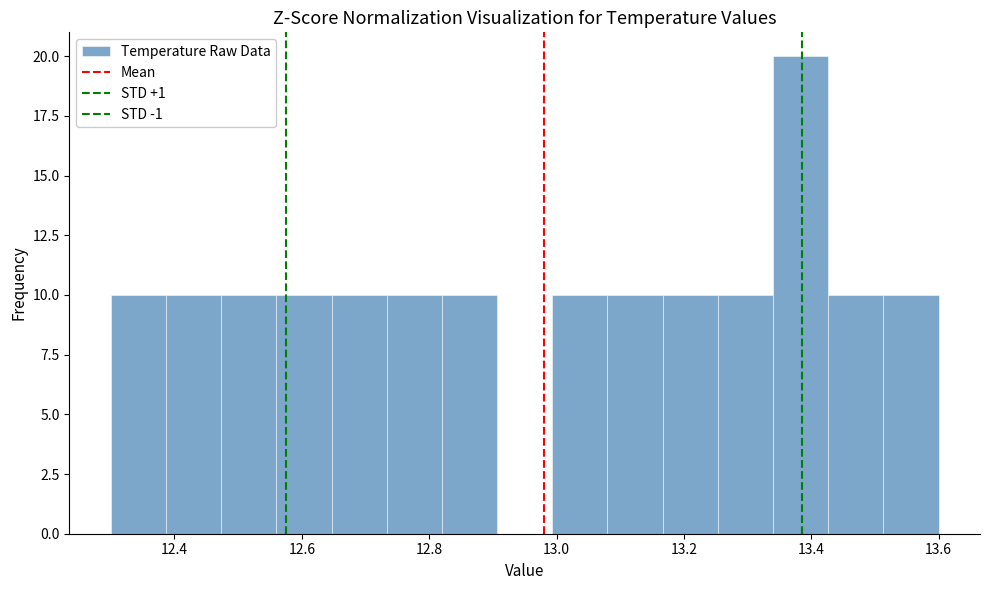

Reading left to right, transcribe this chart: for each bar, give the range it covers on the x-axis and its height. Neither the bar edges nor the heights are printed on the chart, so give them approximately, as read against the axes.

12.30 to 12.38: 10
12.38 to 12.48: 10
12.48 to 12.56: 10
12.56 to 12.64: 10
12.64 to 12.74: 10
12.74 to 12.82: 10
12.82 to 12.90: 10
12.90 to 13.00: 0
13.00 to 13.08: 10
13.08 to 13.16: 10
13.16 to 13.26: 10
13.26 to 13.34: 10
13.34 to 13.42: 20
13.42 to 13.52: 10
13.52 to 13.60: 10